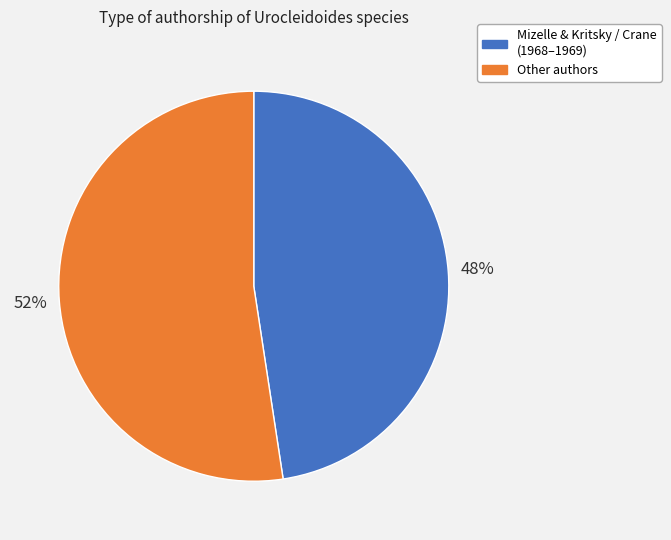

Is there any slice that represents more than half of the pie?

Yes